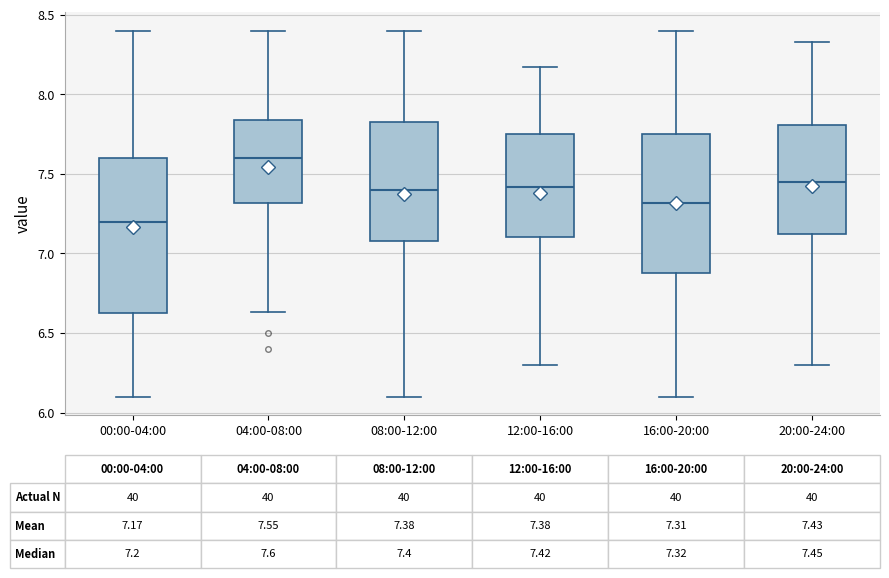

Which box's median line is the lowest?

00:00-04:00